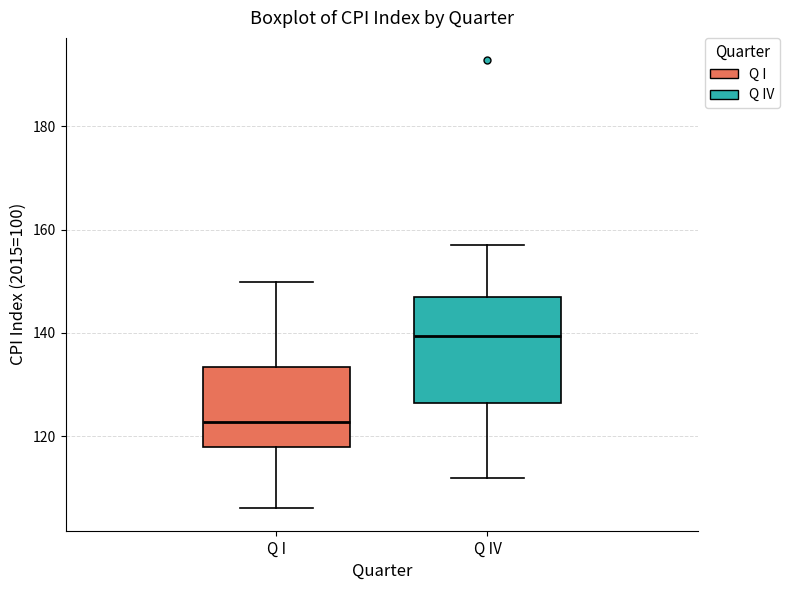

Which box has the highest median line?

Q IV